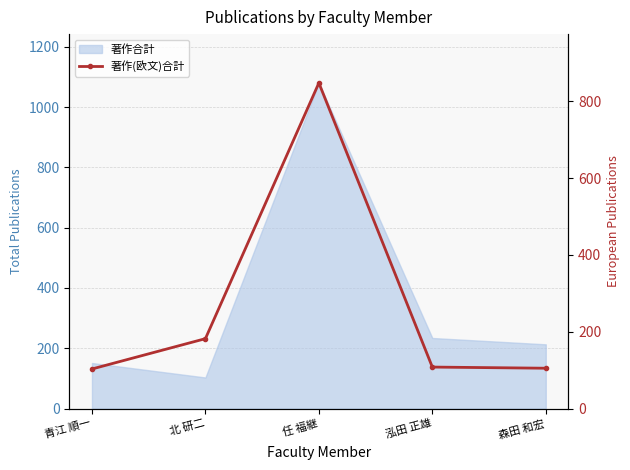

How many categories are shown in the chart?

5